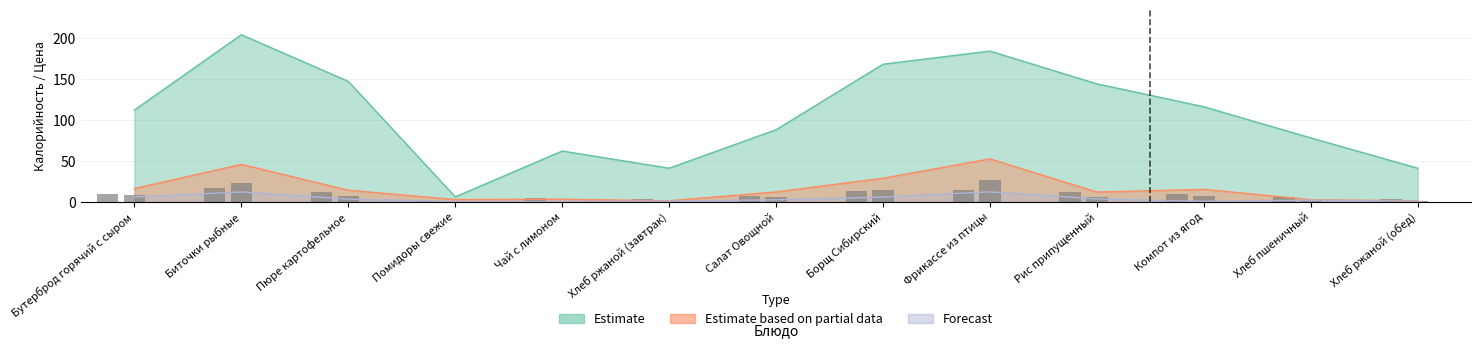

What is the total value across all series at Бутерброд горячий с сыром?

133.9